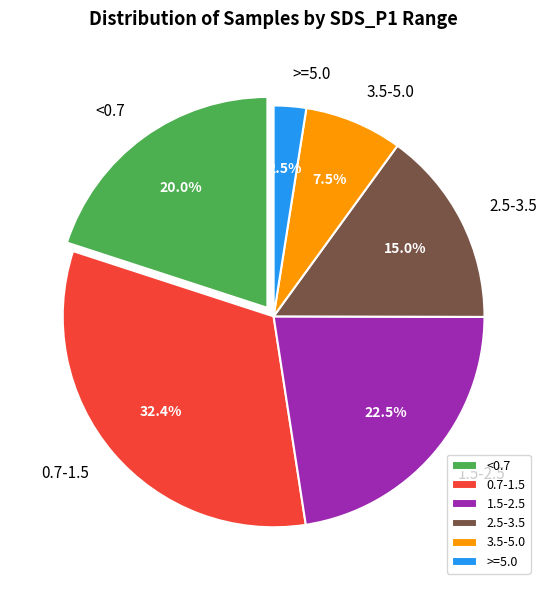

Between 0.7-1.5 and 2.5-3.5, which is larger?

0.7-1.5